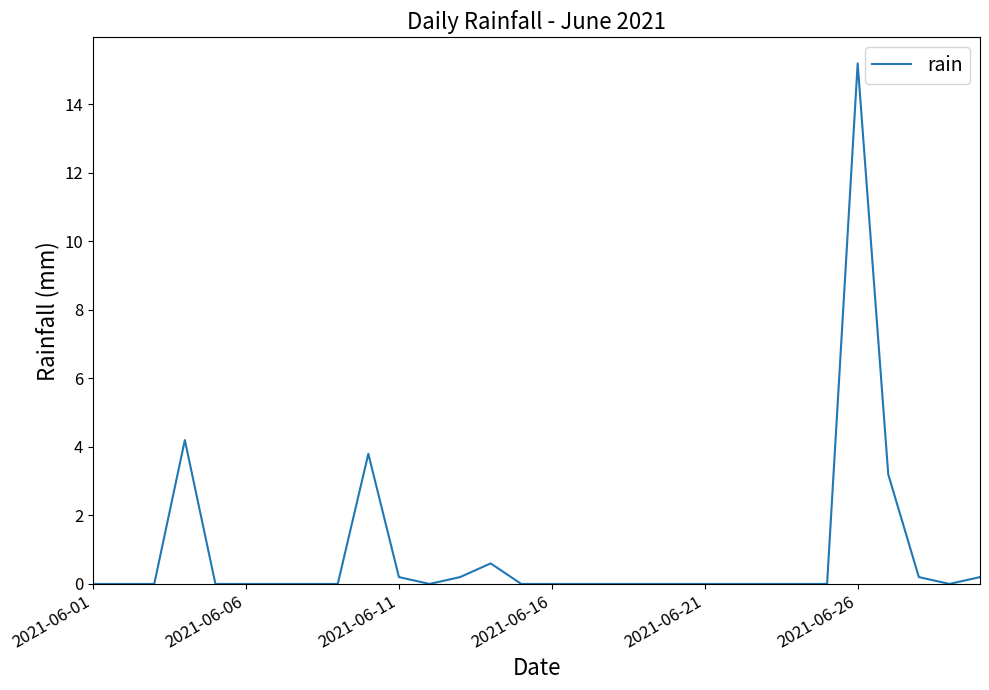

What is the greatest value displayed?

15.2